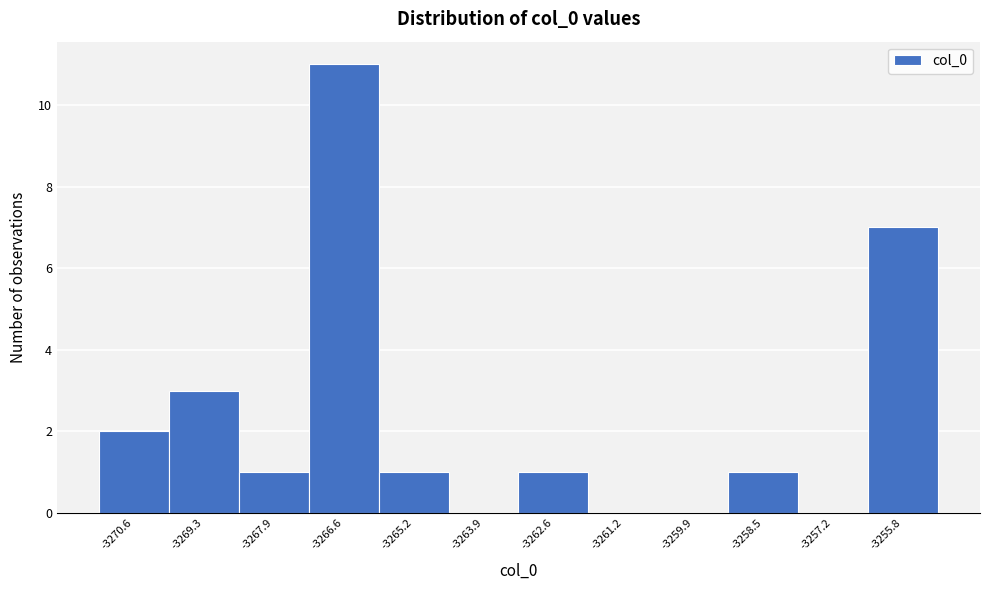

Reading left to right, transcribe this chart: for each bar, give the range it covers on the x-axis and its height. Neither the bar edges nor the heights are printed on the chart, so give them approximately, as read against the axes.

-3271.2 to -3270.0: 2
-3270.0 to -3268.6: 3
-3268.6 to -3267.2: 1
-3267.2 to -3266.0: 11
-3266.0 to -3264.6: 1
-3264.6 to -3263.2: 0
-3263.2 to -3261.8: 1
-3261.8 to -3260.6: 0
-3260.6 to -3259.2: 0
-3259.2 to -3257.8: 1
-3257.8 to -3256.6: 0
-3256.6 to -3255.2: 7